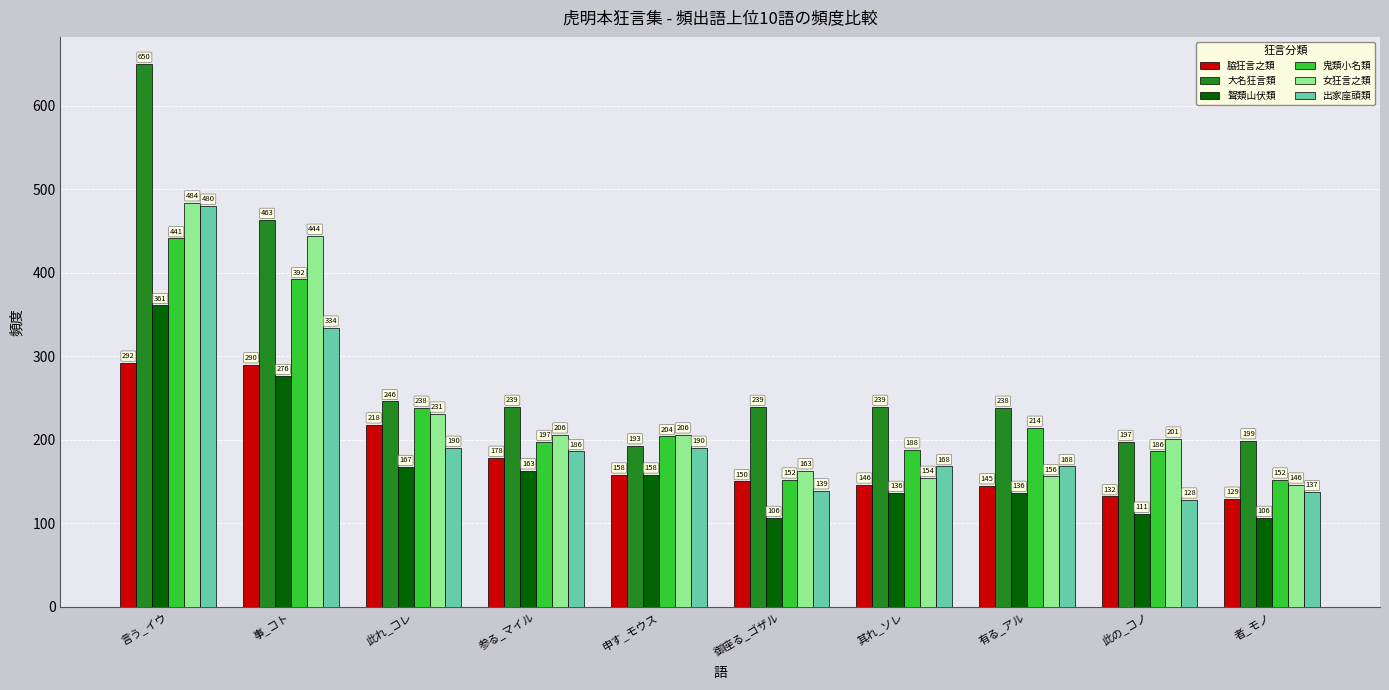

Reading left to right, transcribe all the data shown in this chart.

脇狂言之類: 言う_イウ=292	事_コト=290	此れ_コレ=218	参る_マイル=178	申す_モウス=158	御座る_ゴザル=150	其れ_ソレ=146	有る_アル=145	此の_コノ=132	者_モノ=129
大名狂言類: 言う_イウ=650	事_コト=463	此れ_コレ=246	参る_マイル=239	申す_モウス=193	御座る_ゴザル=239	其れ_ソレ=239	有る_アル=238	此の_コノ=197	者_モノ=199
聟類山伏類: 言う_イウ=361	事_コト=276	此れ_コレ=167	参る_マイル=163	申す_モウス=158	御座る_ゴザル=106	其れ_ソレ=136	有る_アル=136	此の_コノ=111	者_モノ=106
鬼類小名類: 言う_イウ=441	事_コト=392	此れ_コレ=238	参る_マイル=197	申す_モウス=204	御座る_ゴザル=152	其れ_ソレ=188	有る_アル=214	此の_コノ=186	者_モノ=152
女狂言之類: 言う_イウ=484	事_コト=444	此れ_コレ=231	参る_マイル=206	申す_モウス=206	御座る_ゴザル=163	其れ_ソレ=154	有る_アル=156	此の_コノ=201	者_モノ=146
出家座頭類: 言う_イウ=480	事_コト=334	此れ_コレ=190	参る_マイル=186	申す_モウス=190	御座る_ゴザル=139	其れ_ソレ=168	有る_アル=168	此の_コノ=128	者_モノ=137